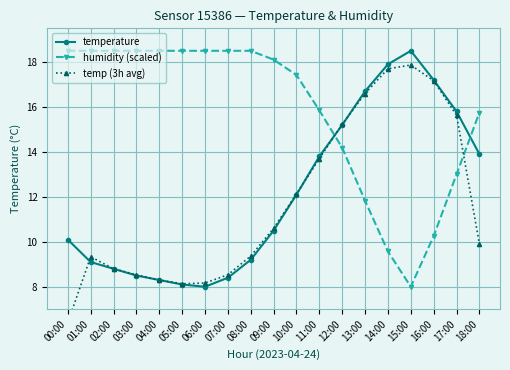

Count the number of data series in this chart.

3